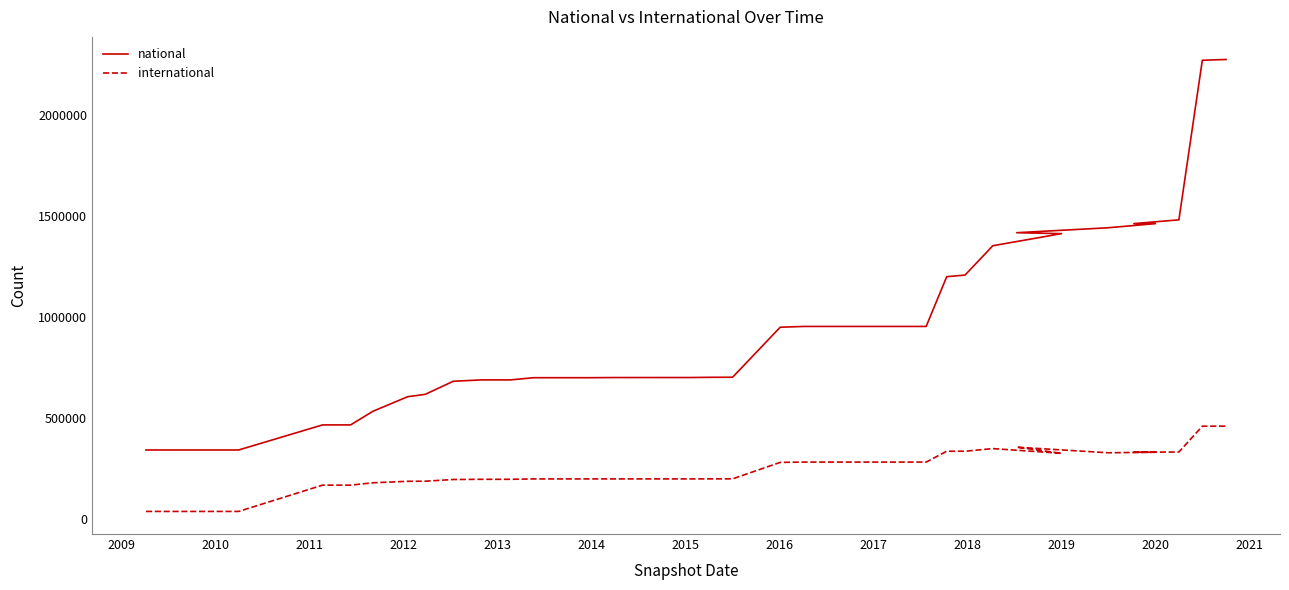

How many values in the international series are below 200620?

19